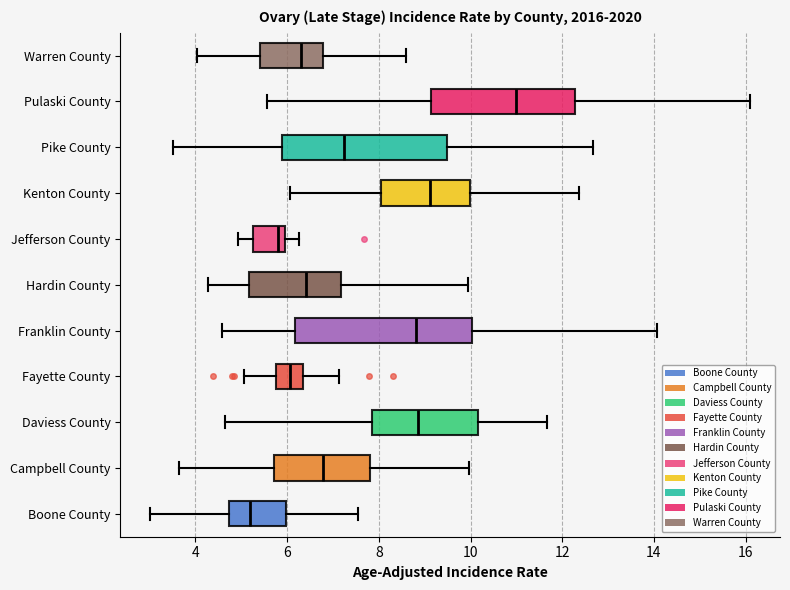

Comparing the boxes themselves (not the whiskers), which one is the widest?

Franklin County